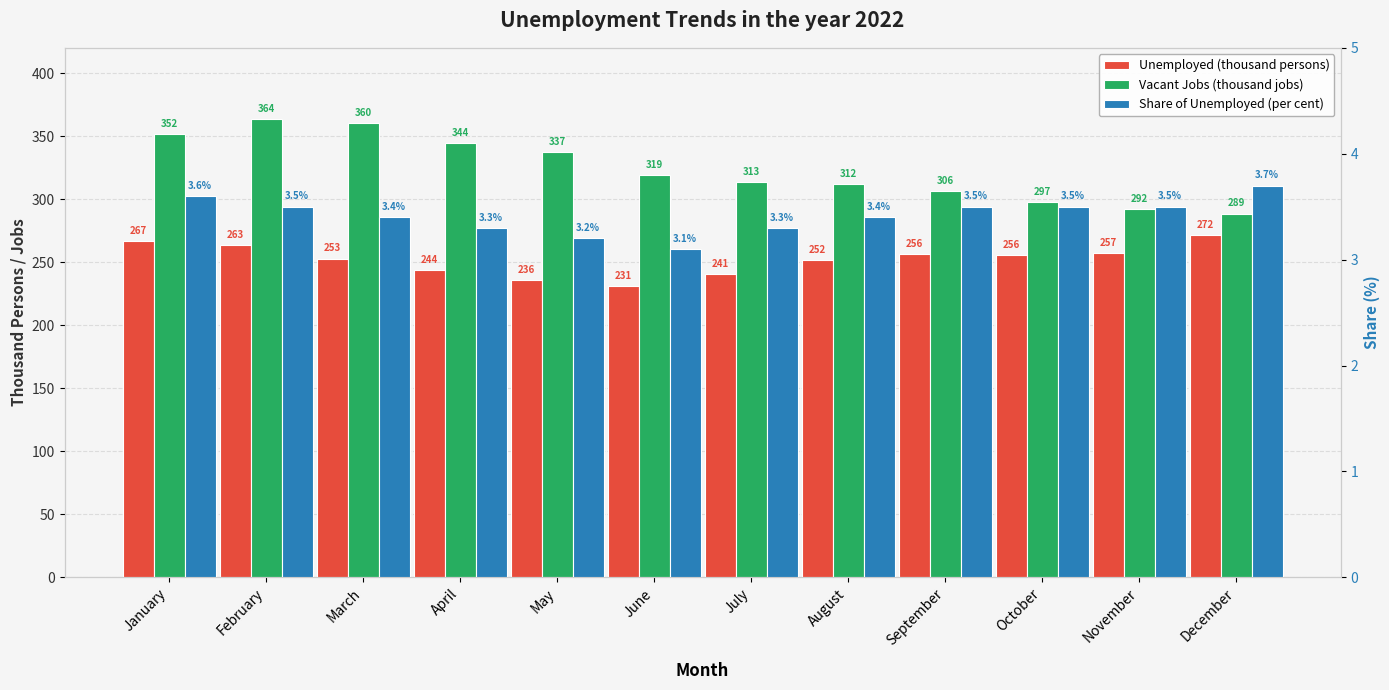

What are all the series names shown in the legend?

Unemployed (thousand persons), Vacant Jobs (thousand jobs), Share of Unemployed (per cent)